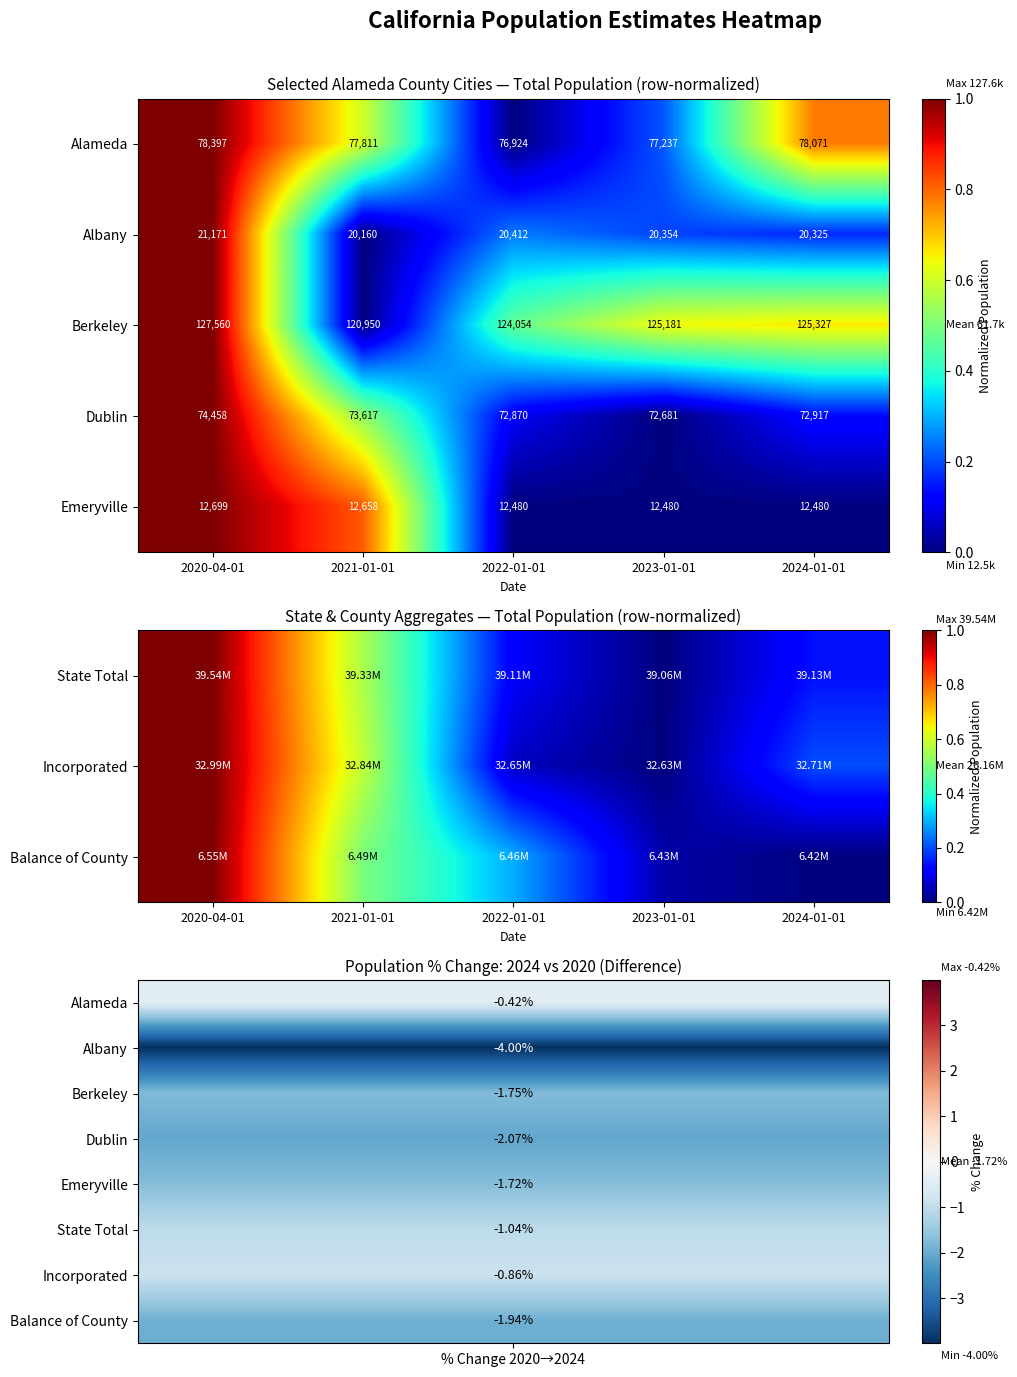

Rank the categories by Dublin value from lowest to highest.

2023-01-01, 2022-01-01, 2024-01-01, 2021-01-01, 2020-04-01